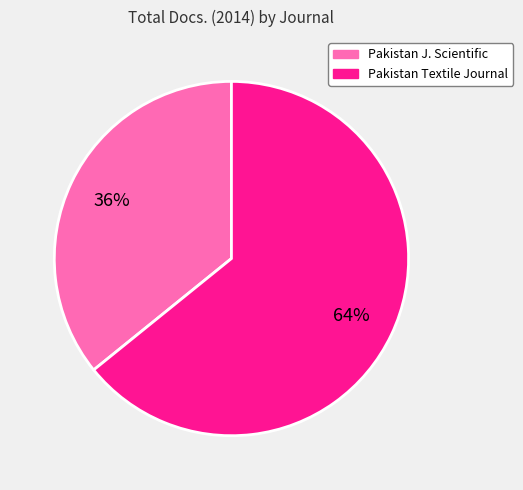

Is there a majority slice in this chart?

Yes